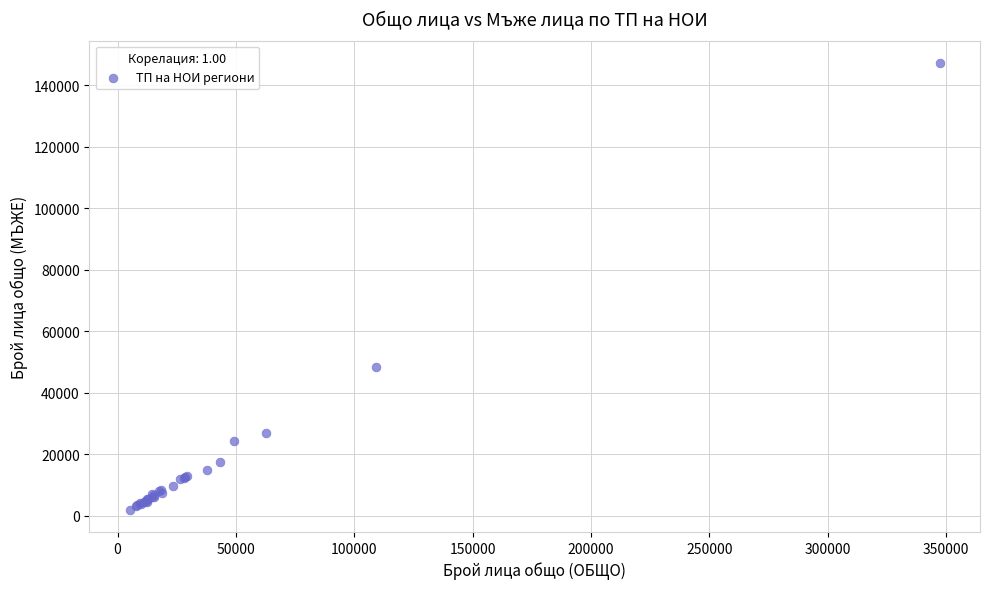

What Y value in the scatter plot is closest to 74625?

48410